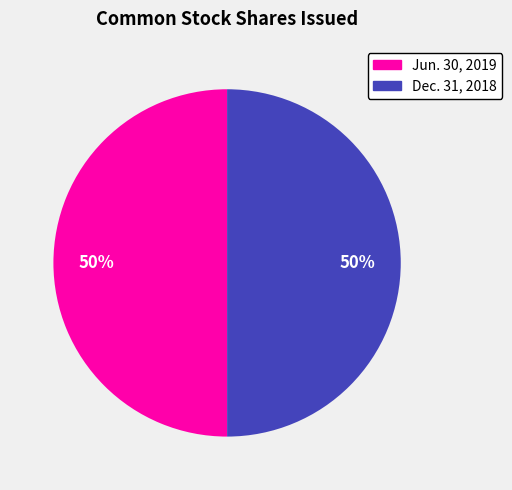

Is it true that Dec. 31, 2018 is 40% of the pie?

False